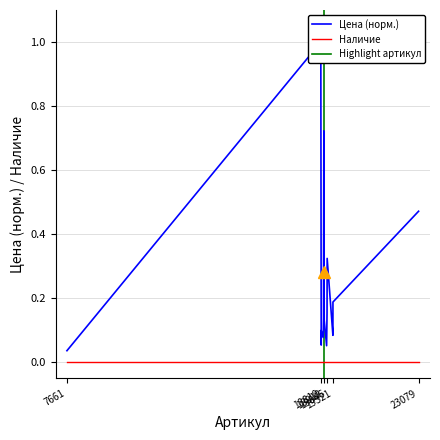

The value at 18925 is 1.1. True or false?

False